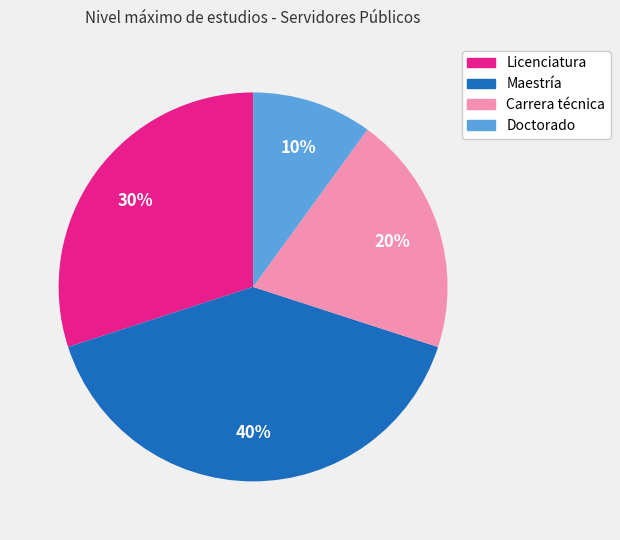

How many segments does this pie chart have?

4